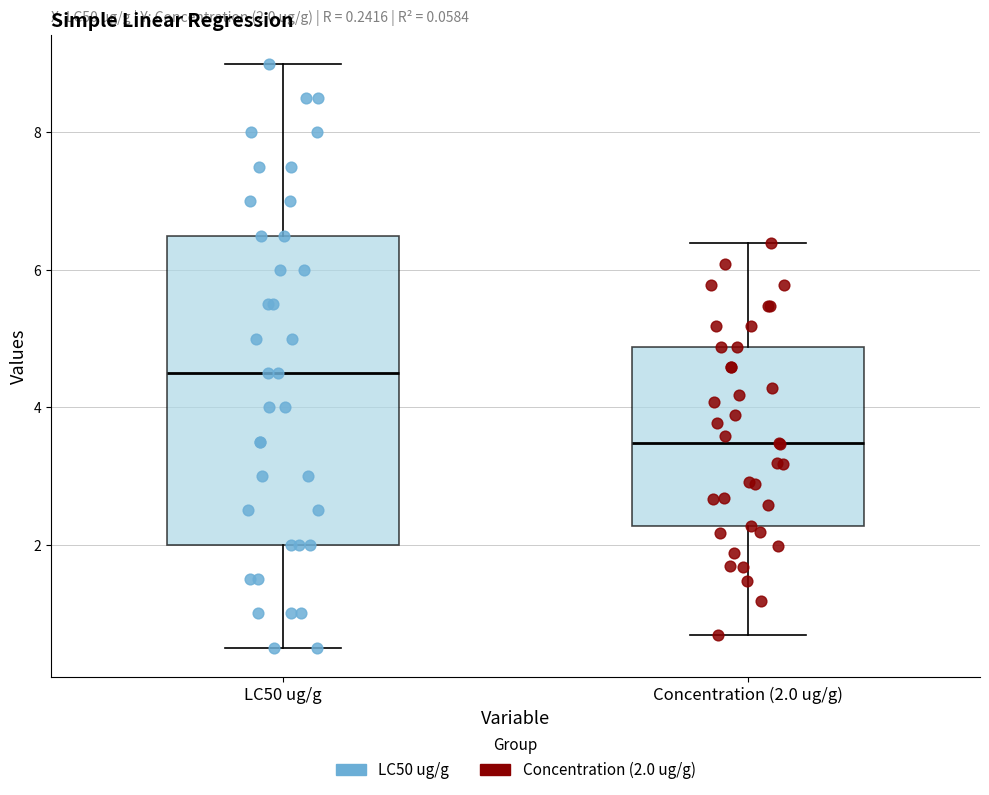

Which box's median line is the lowest?

Concentration (2.0 ug/g)